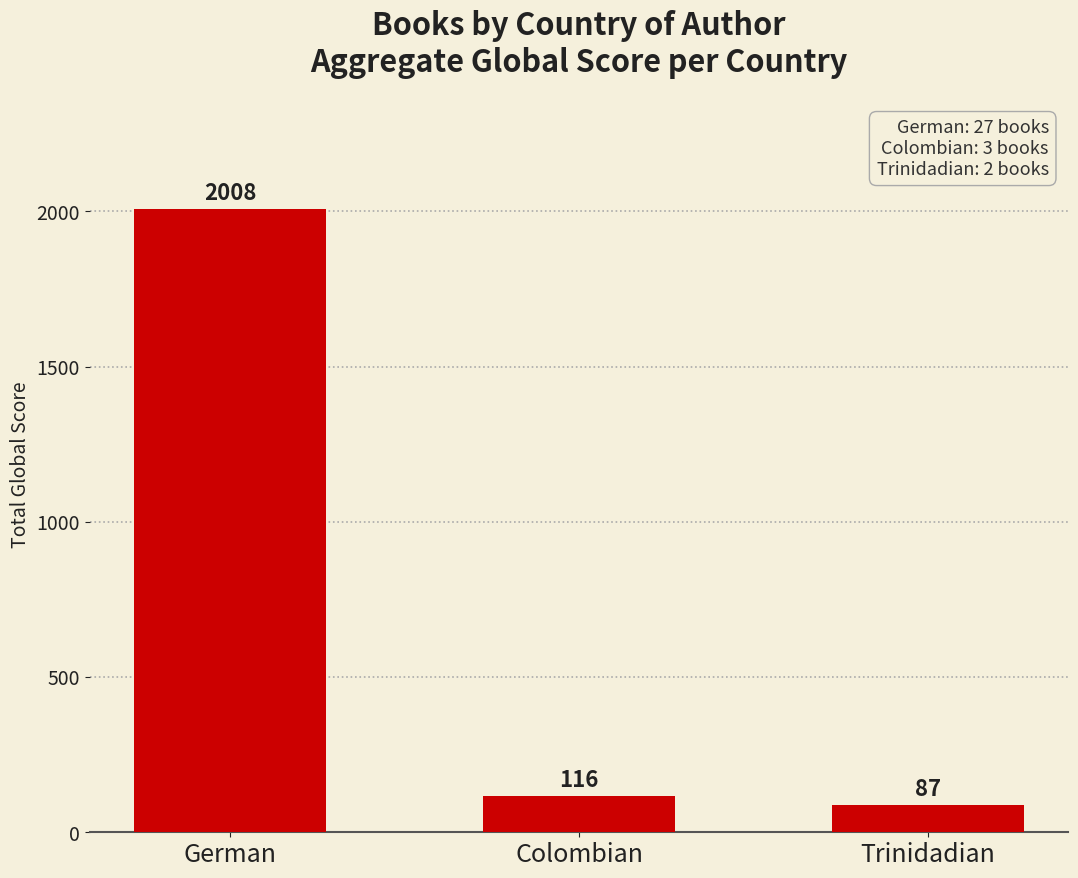

Between Colombian and German, which is larger?

German